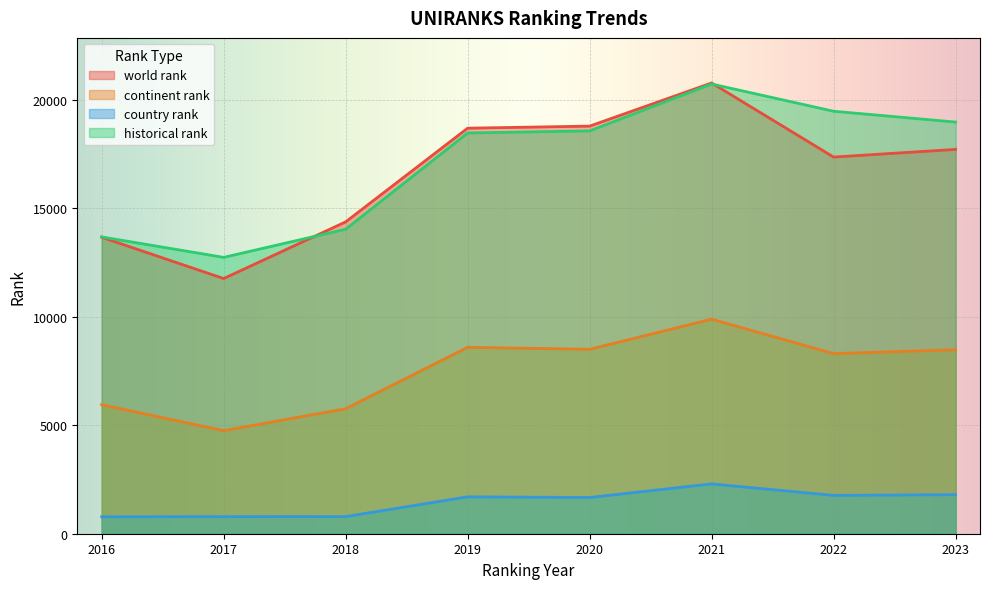

At which category does continent rank reach its first local peak?

2019